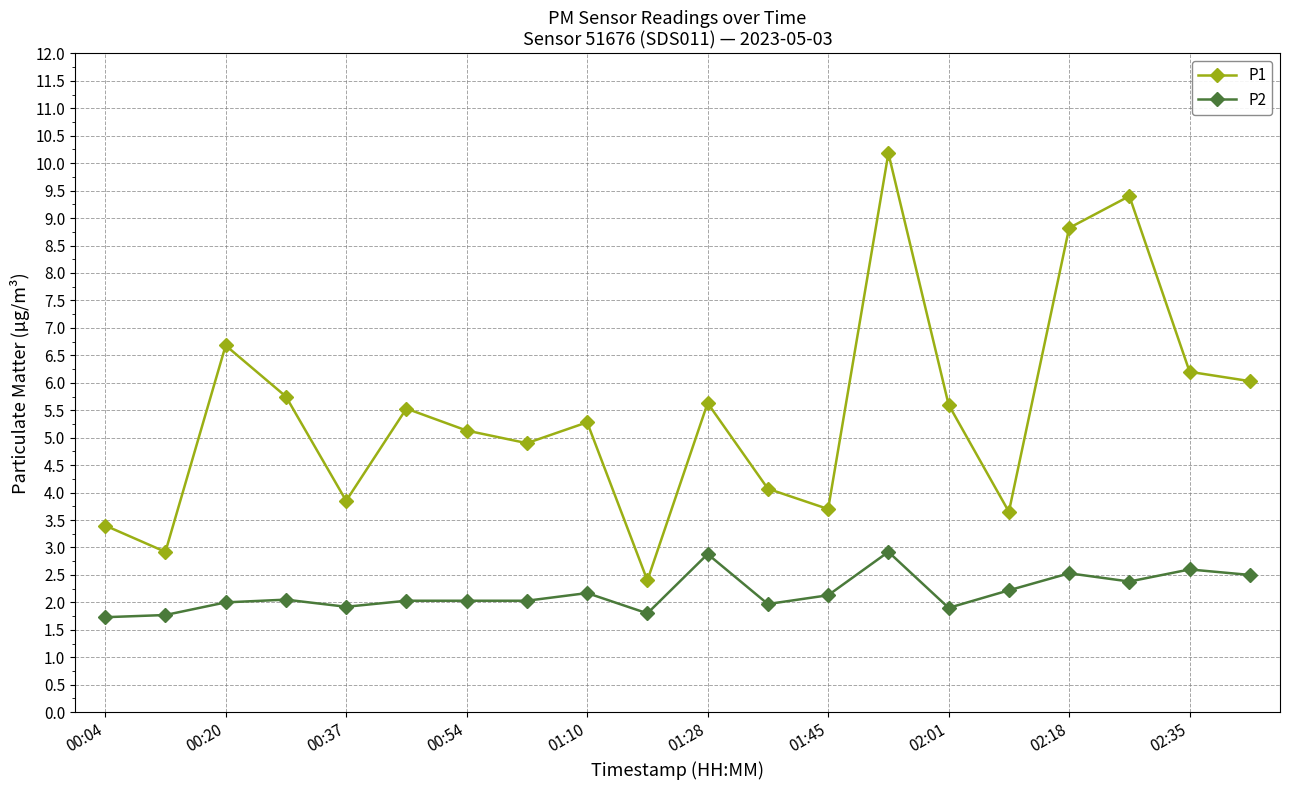

What is the value of the P2 point at the 16th from the left?

2.2